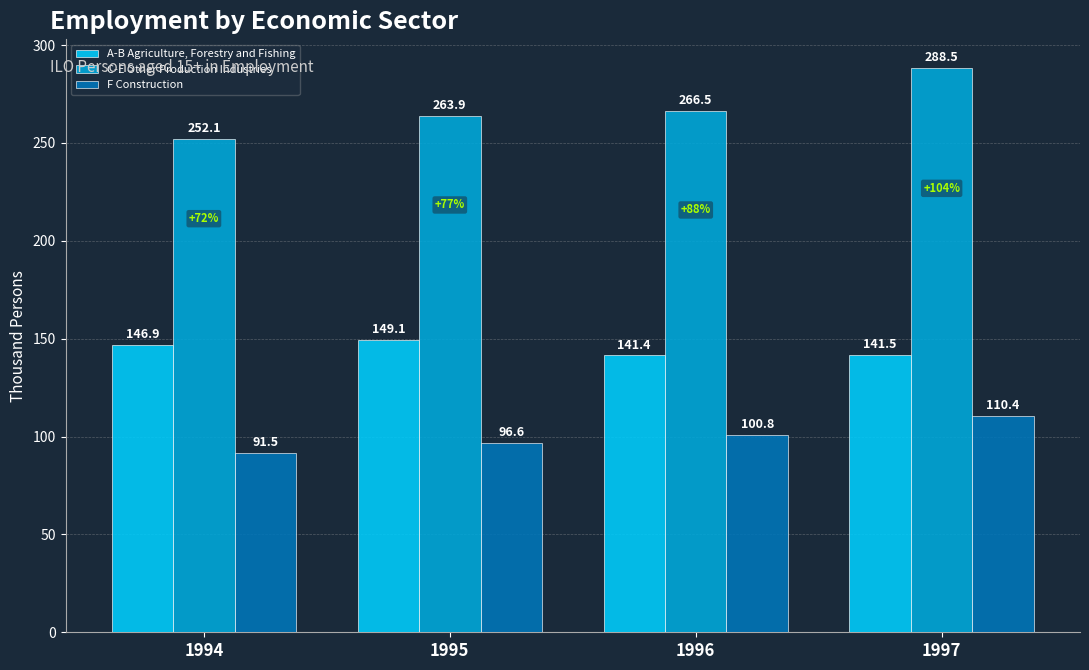

Which series has the widest spread of values?

C-E Other Production Industries